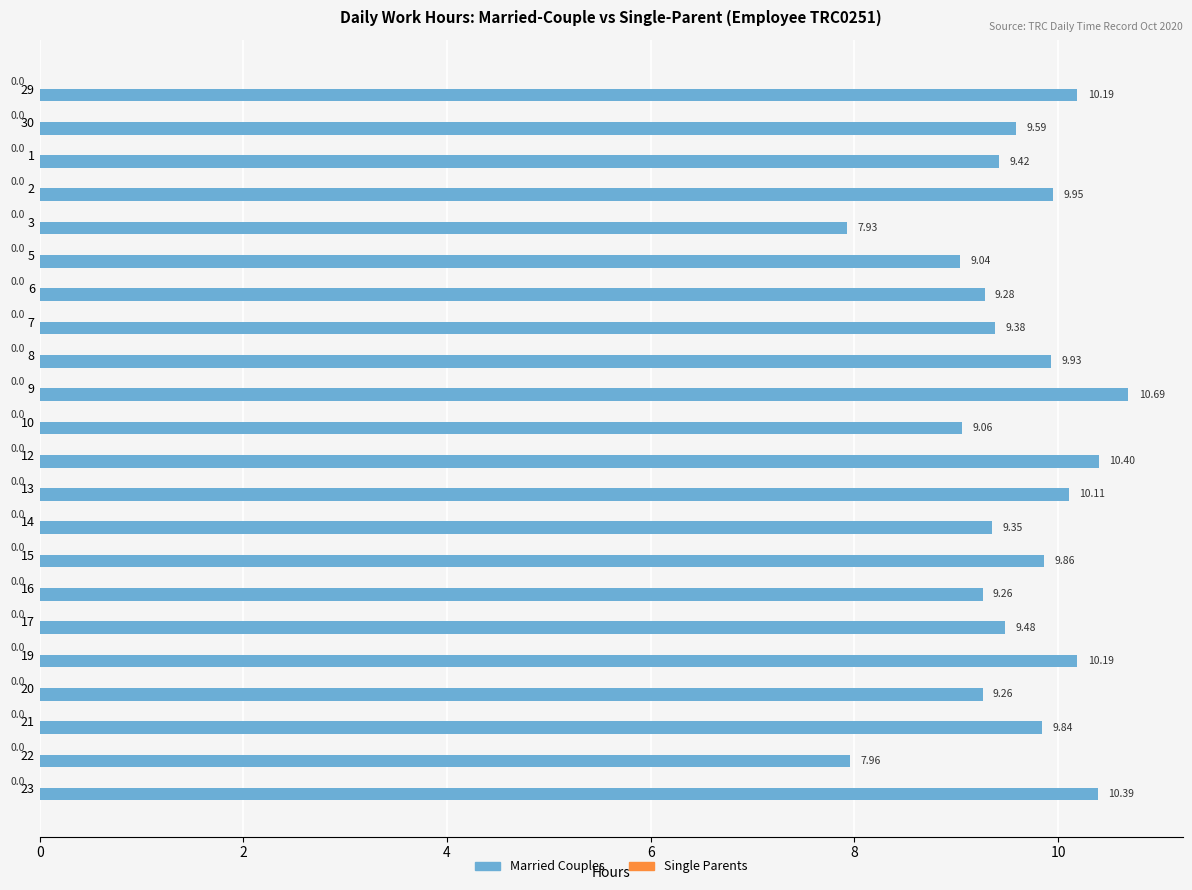

What is the sum of the values at 3 and 16?

17.2